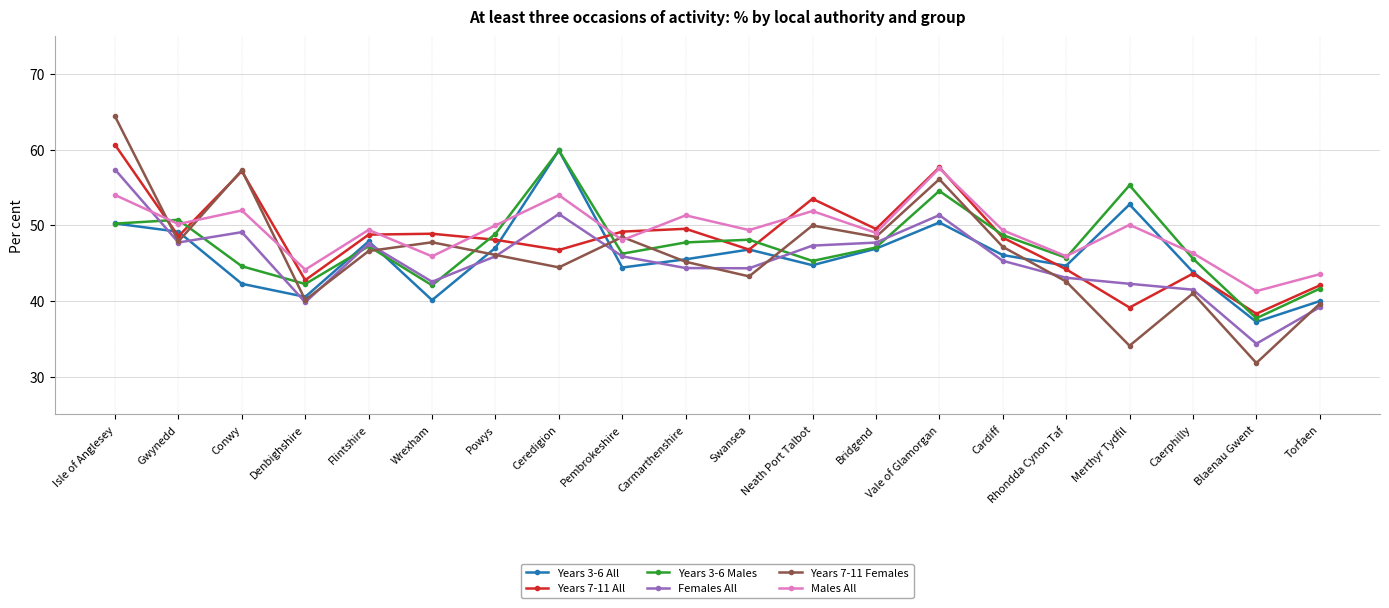

What position from the right is Rhondda Cynon Taf?

5